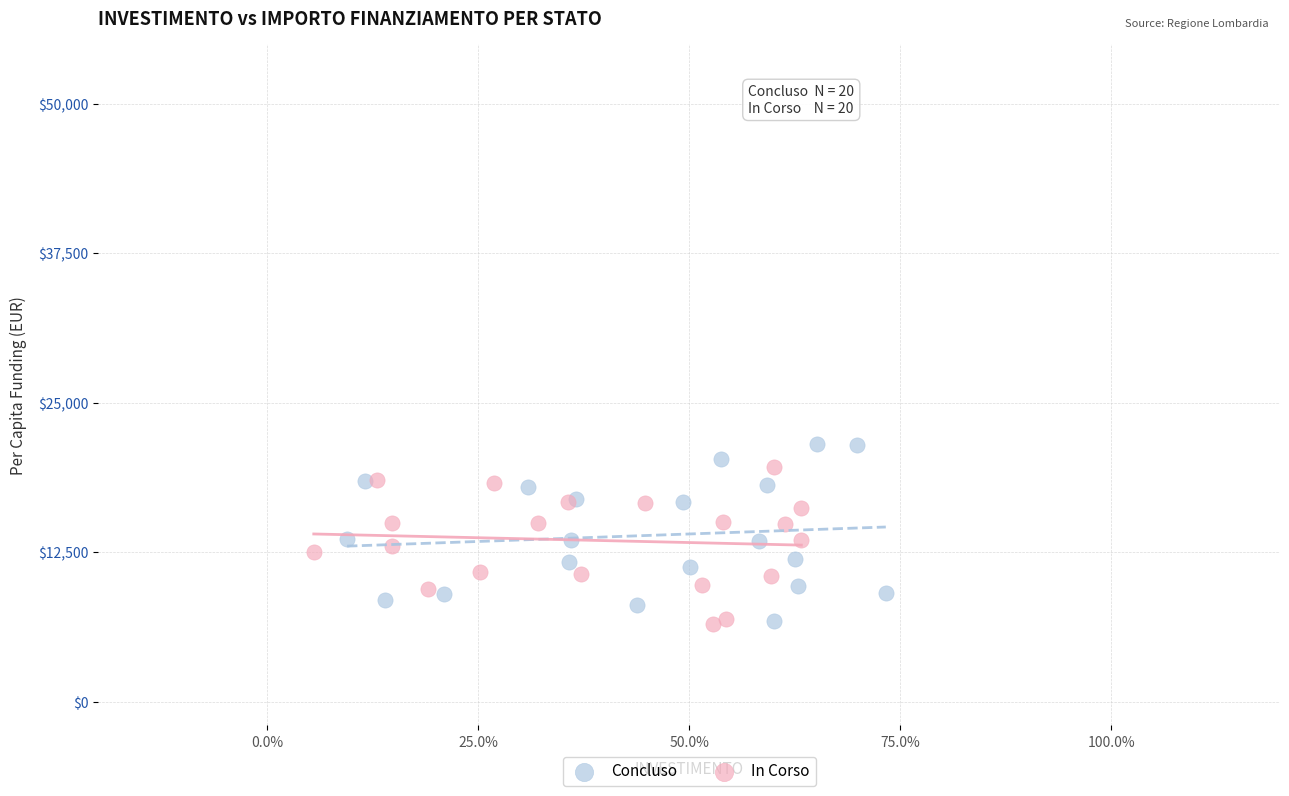

What are all the series names shown in the legend?

Concluso, In Corso